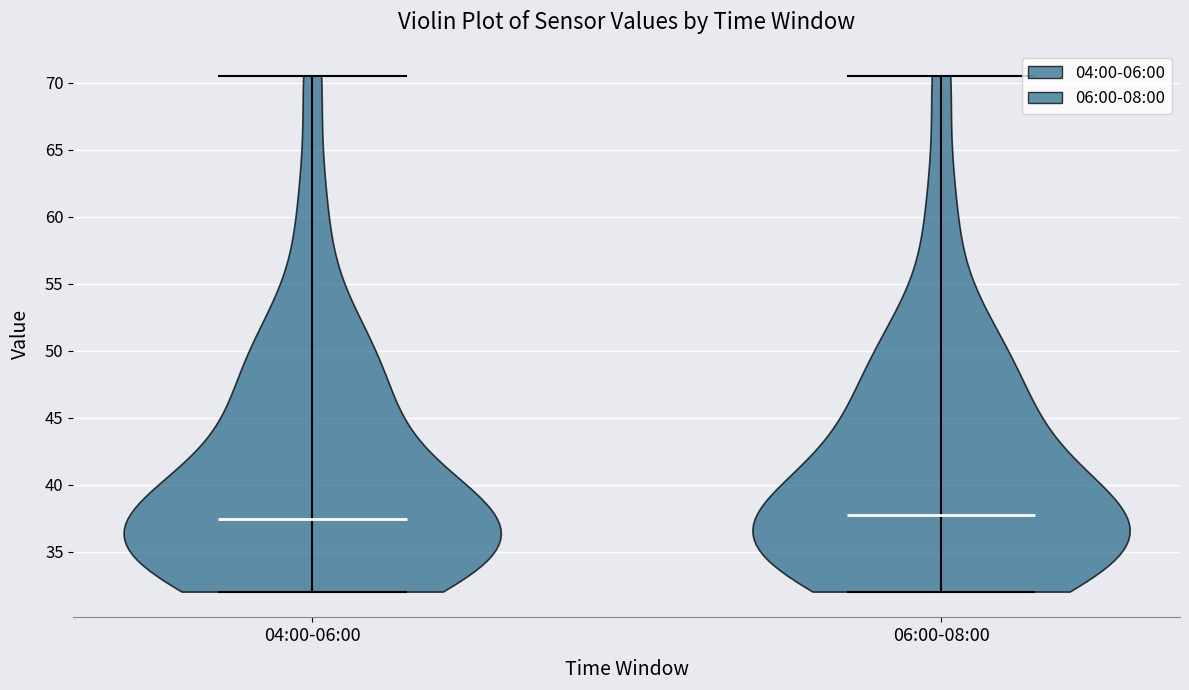

What is the lowest point the violin for 04:00-06:00 reaches on the y-axis? The values are not printed on the chart, so give them approximately, as read against the axis.

32.0